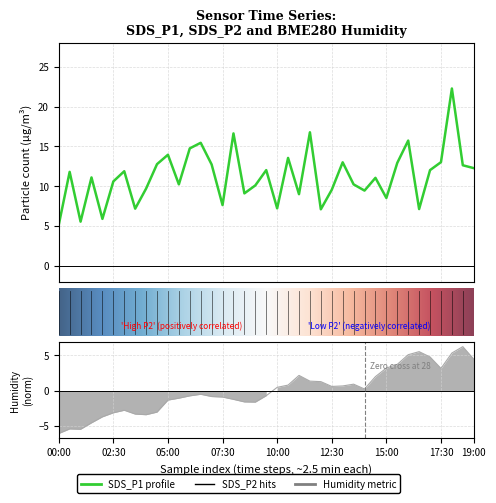

What is the difference between the SDS_P1 values at 4 and 24?

1.2